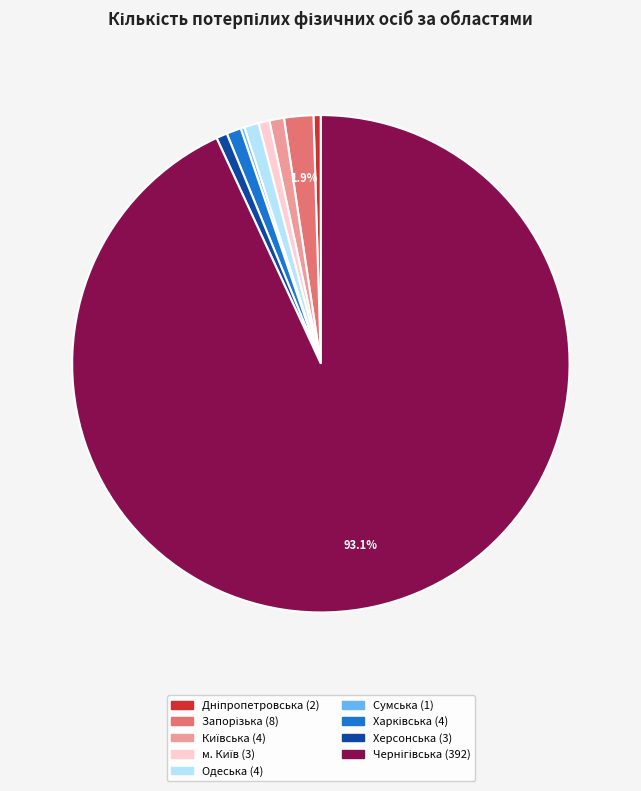

Is there any slice that represents more than half of the pie?

Yes